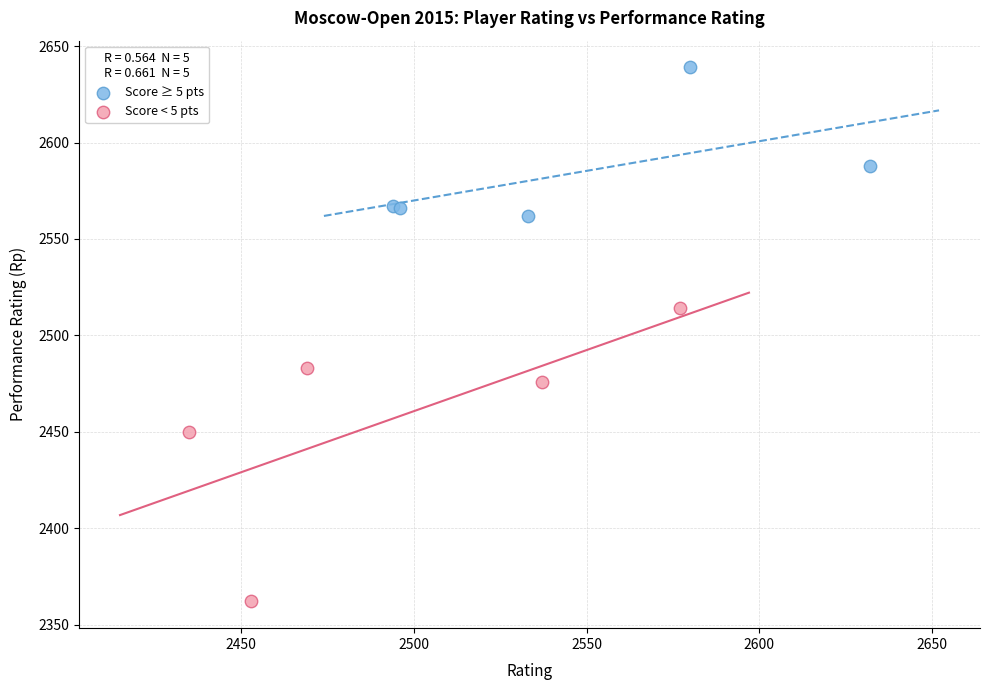

Which series reaches the maximum Y coordinate?

Score ≥ 5 pts